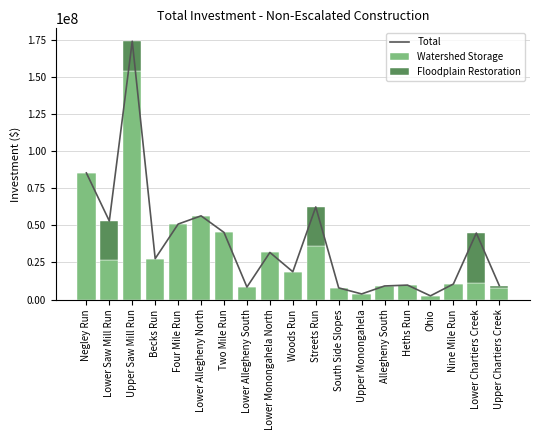

Is it true that Total equals 62376409.0 at Streets Run?

True